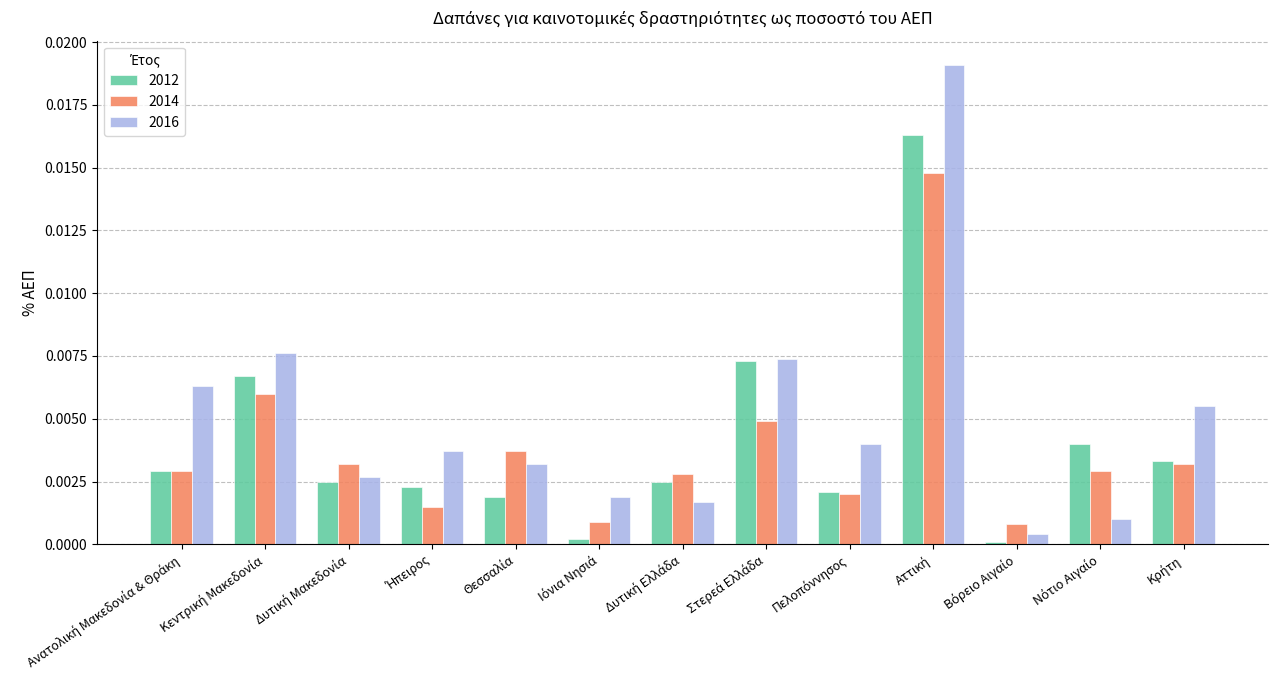

Which series has the largest range (max minus min)?

2016